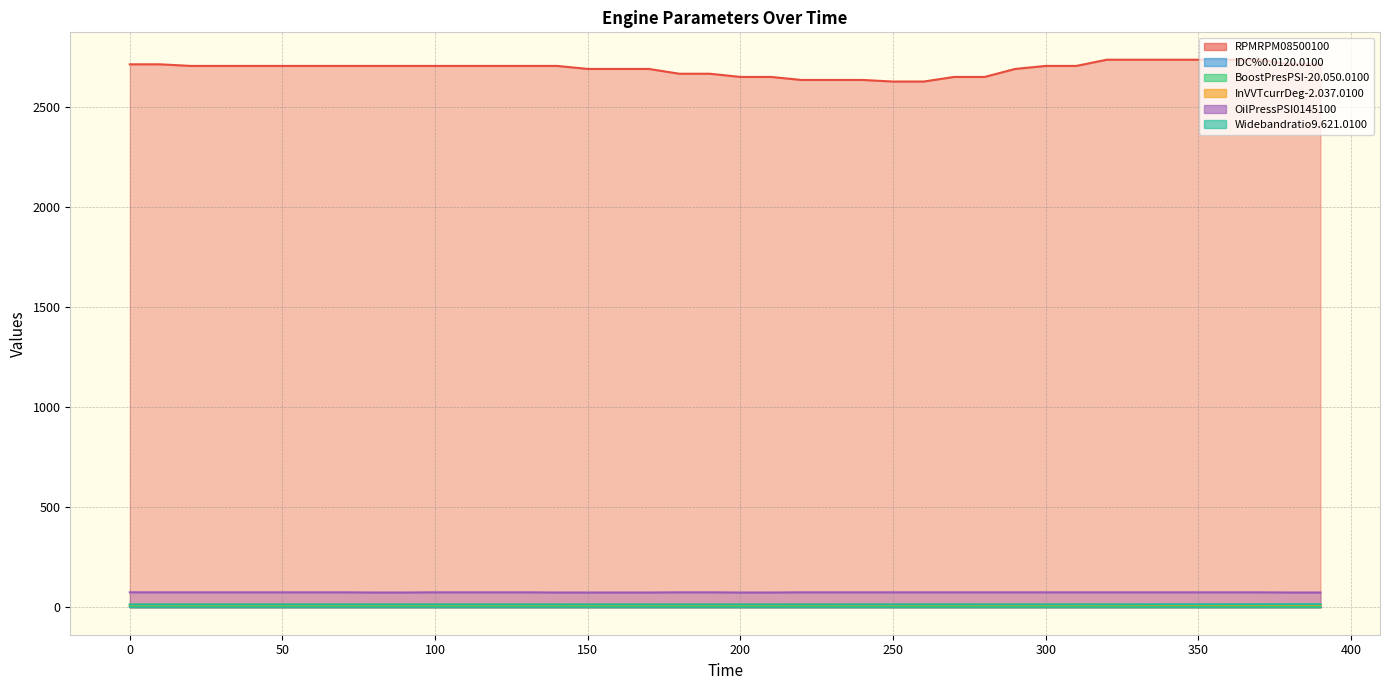

Is it true that OilPressPSI0145100 equals 75.0 at 310?

True